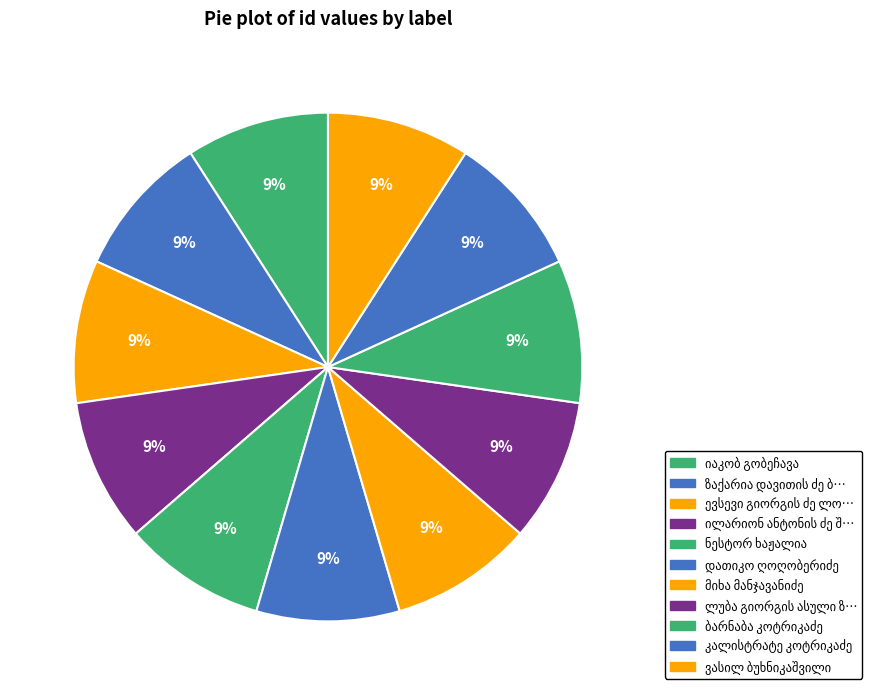

Does ილარიონ ანტონის ძე შეშელიძე account for over 50% of the chart?

No